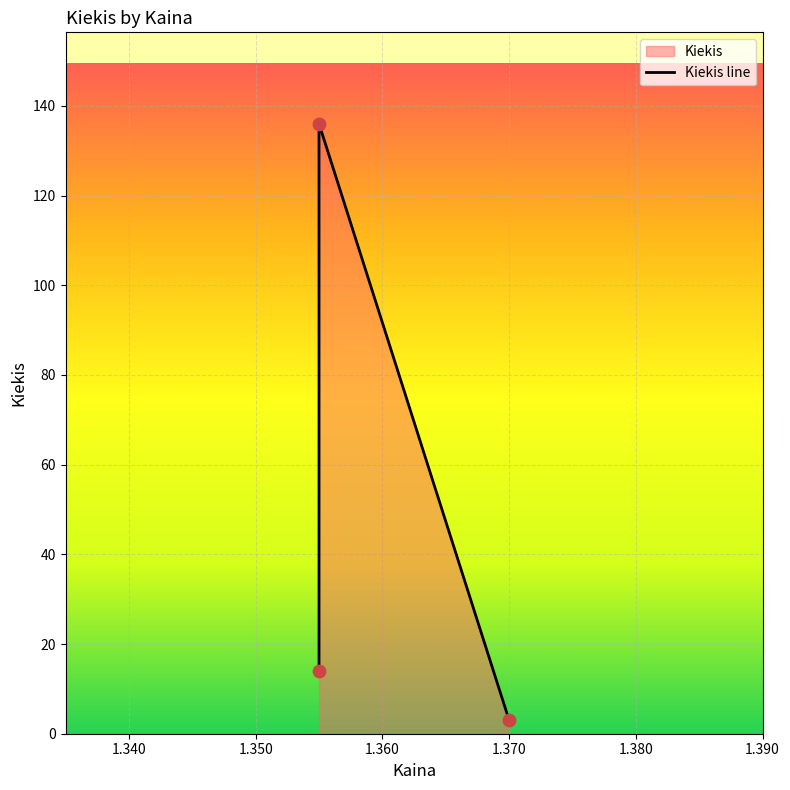

Which has a higher value, 1.37 or 1.355?

1.355